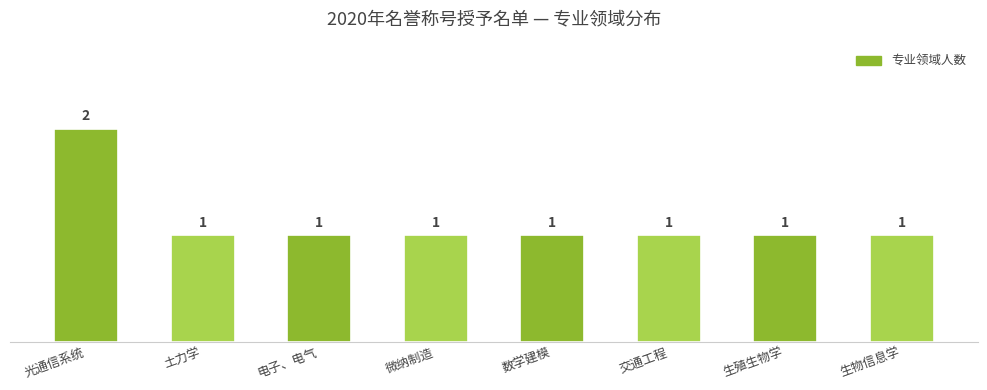

Reading left to right, extract all data points from this chart.

光通信系统=2	土力学=1	电子、电气=1	微纳制造=1	数学建模=1	交通工程=1	生殖生物学=1	生物信息学=1